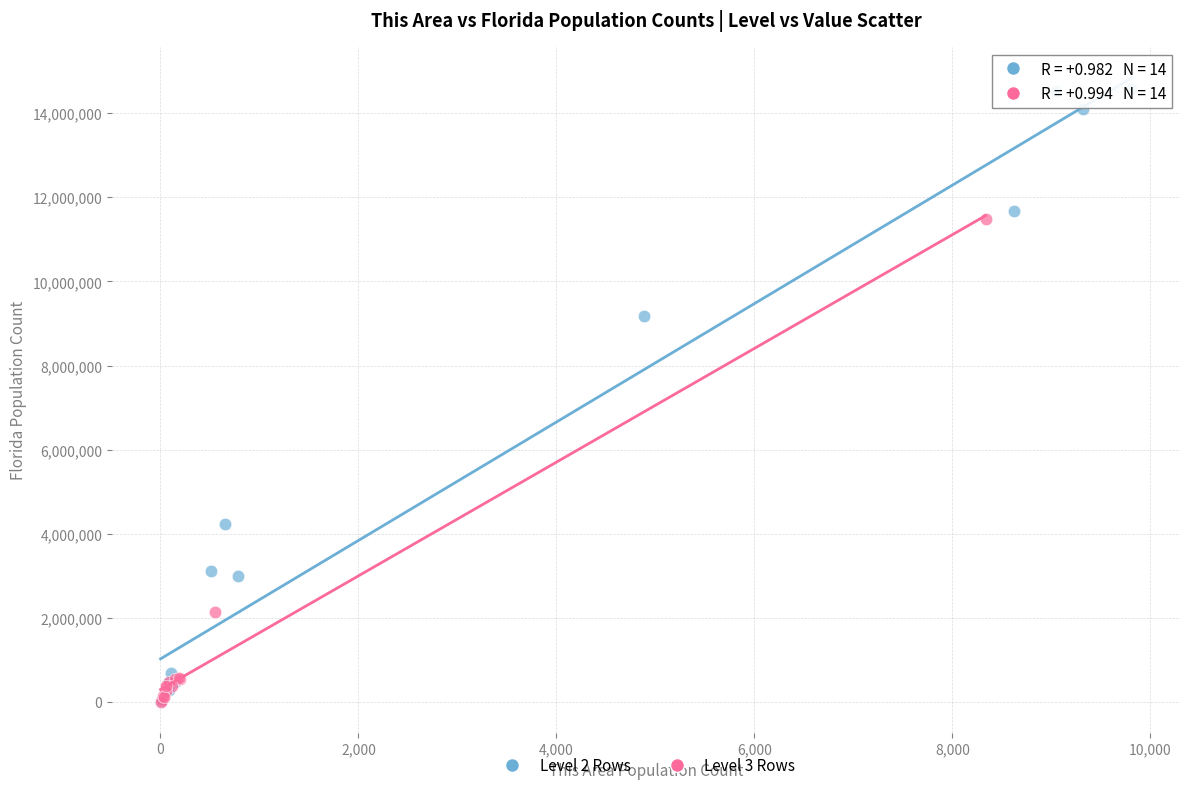

Which series contains the highest Y value?

Level 2 Rows